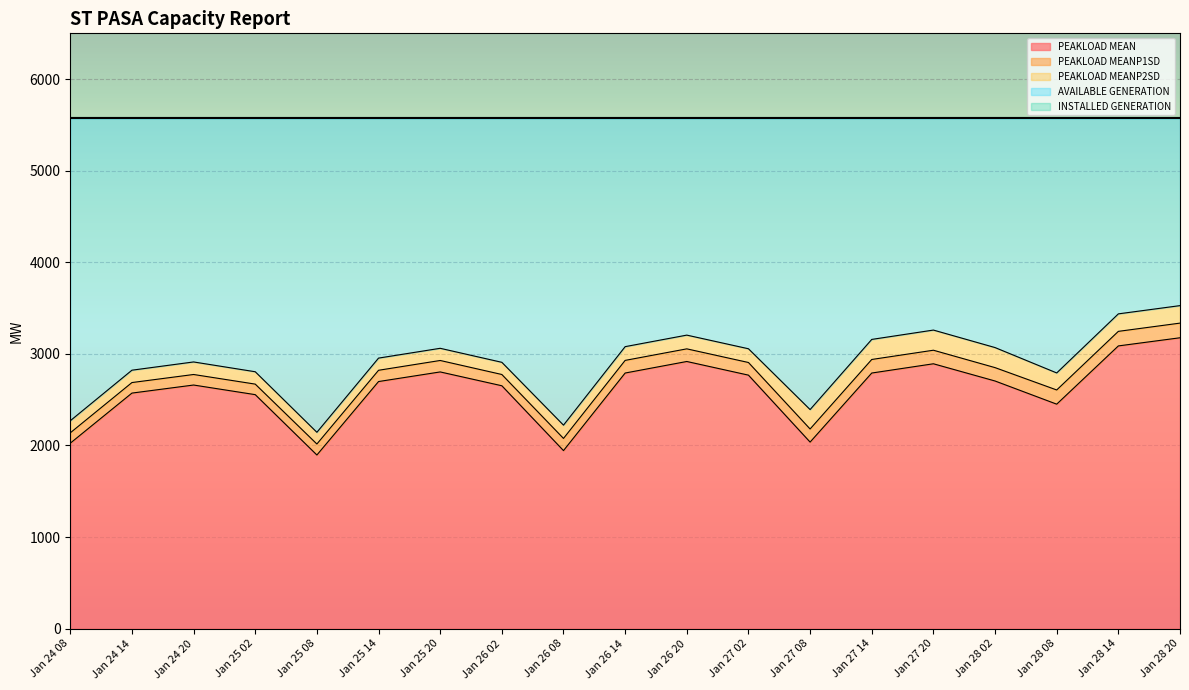

Between Jan 27 20 and Jan 24 08, which is larger?

Jan 27 20